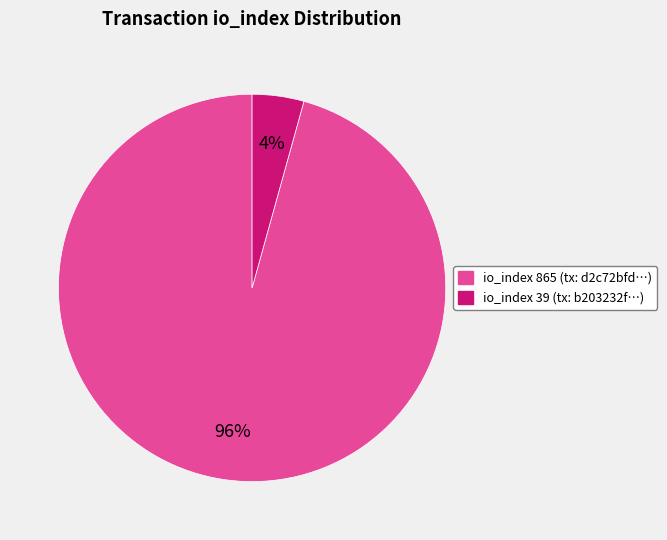

How many slices are in this pie chart?

2